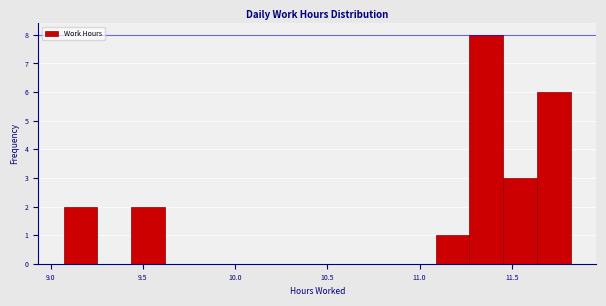

Read against the x-axis, roughly where is the centre of the tallest bar?

11.35